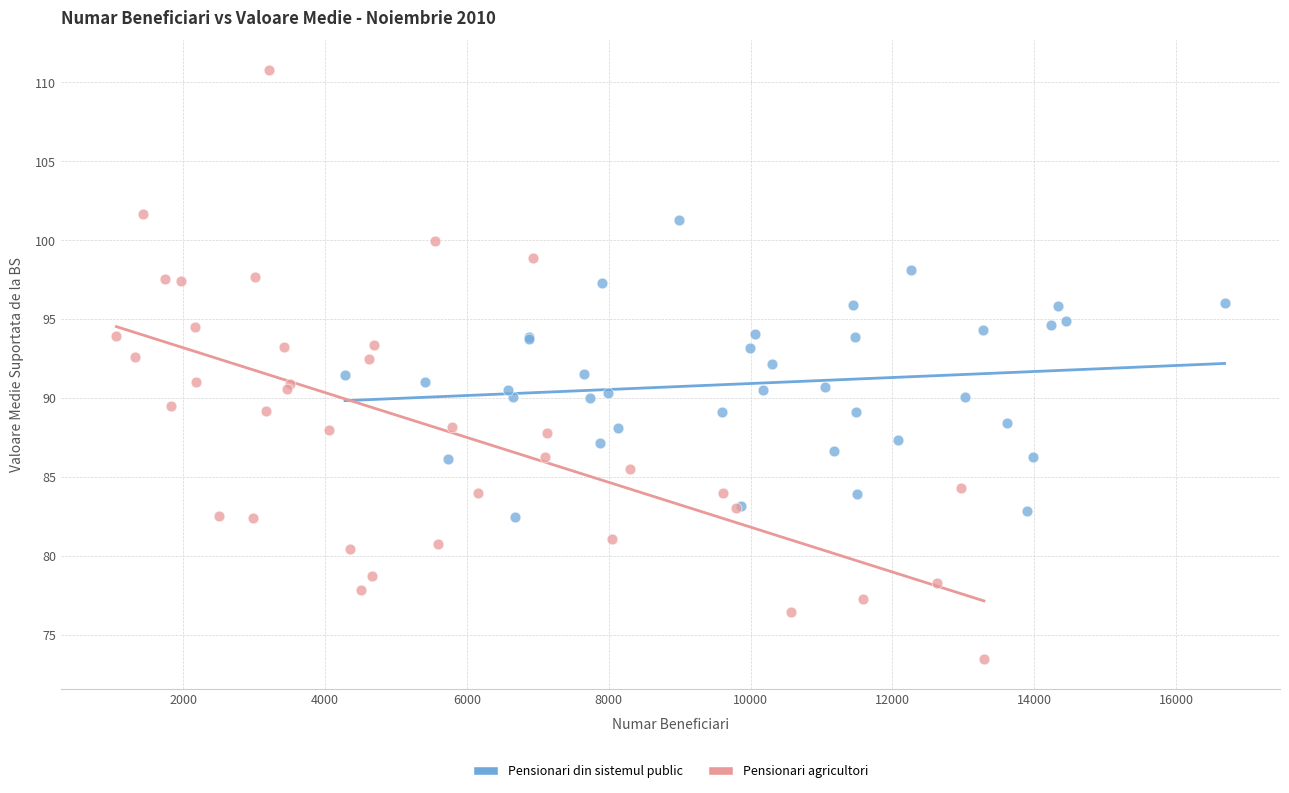

Which series reaches the minimum Y coordinate?

Pensionari agricultori